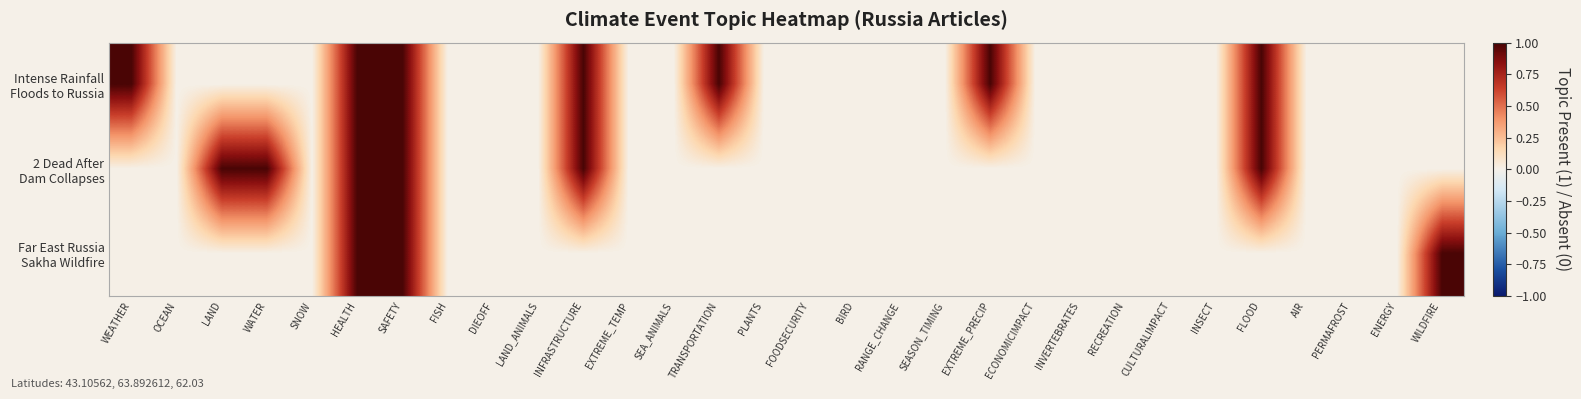

Rank the series by their average value, from highest to lowest.

Intense Rainfall Floods to Russia, 2 Dead After Dam Collapses, Far East Russia Sakha Wildfire